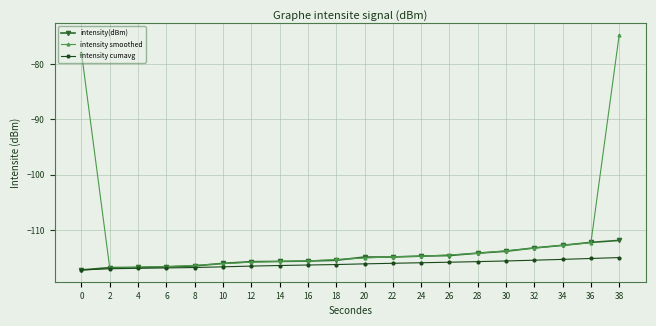

What is the approximate value of intensity cumavg at 6?

-116.9